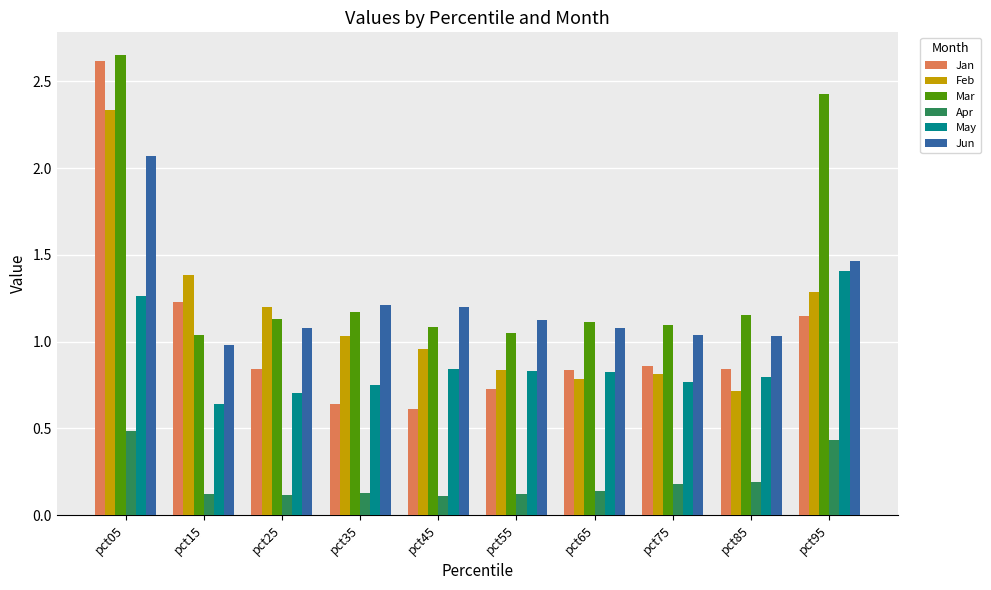

Which series changed the most between pct15 and pct85?

Feb